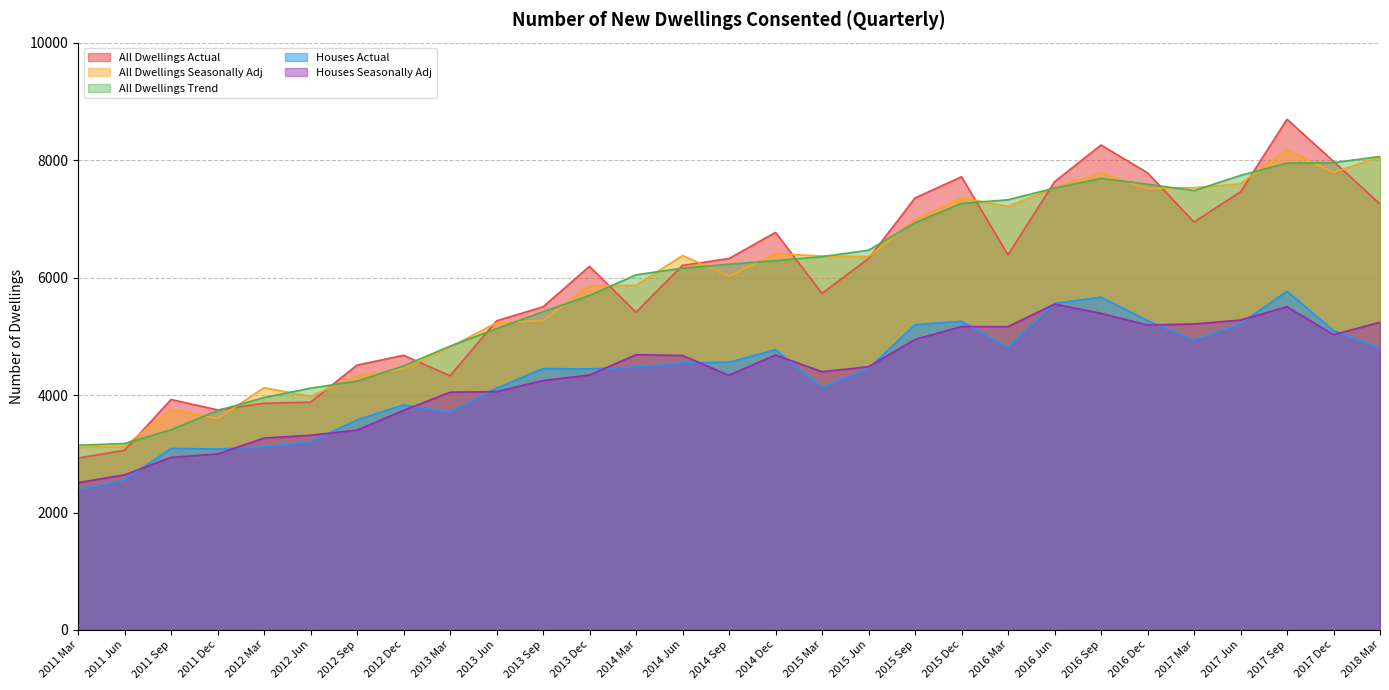

Between 2012 Dec and 2016 Mar, which series saw the biggest shift?

All Dwellings Trend